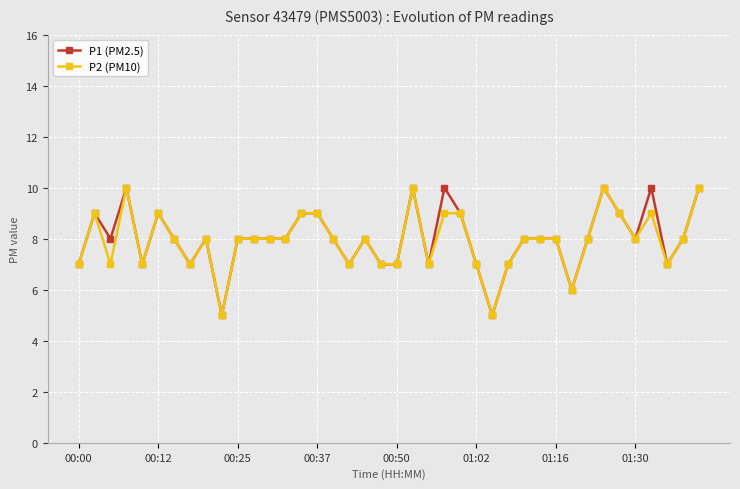

True or false: P1 (PM2.5) has more than 2 interior local peaks.

True